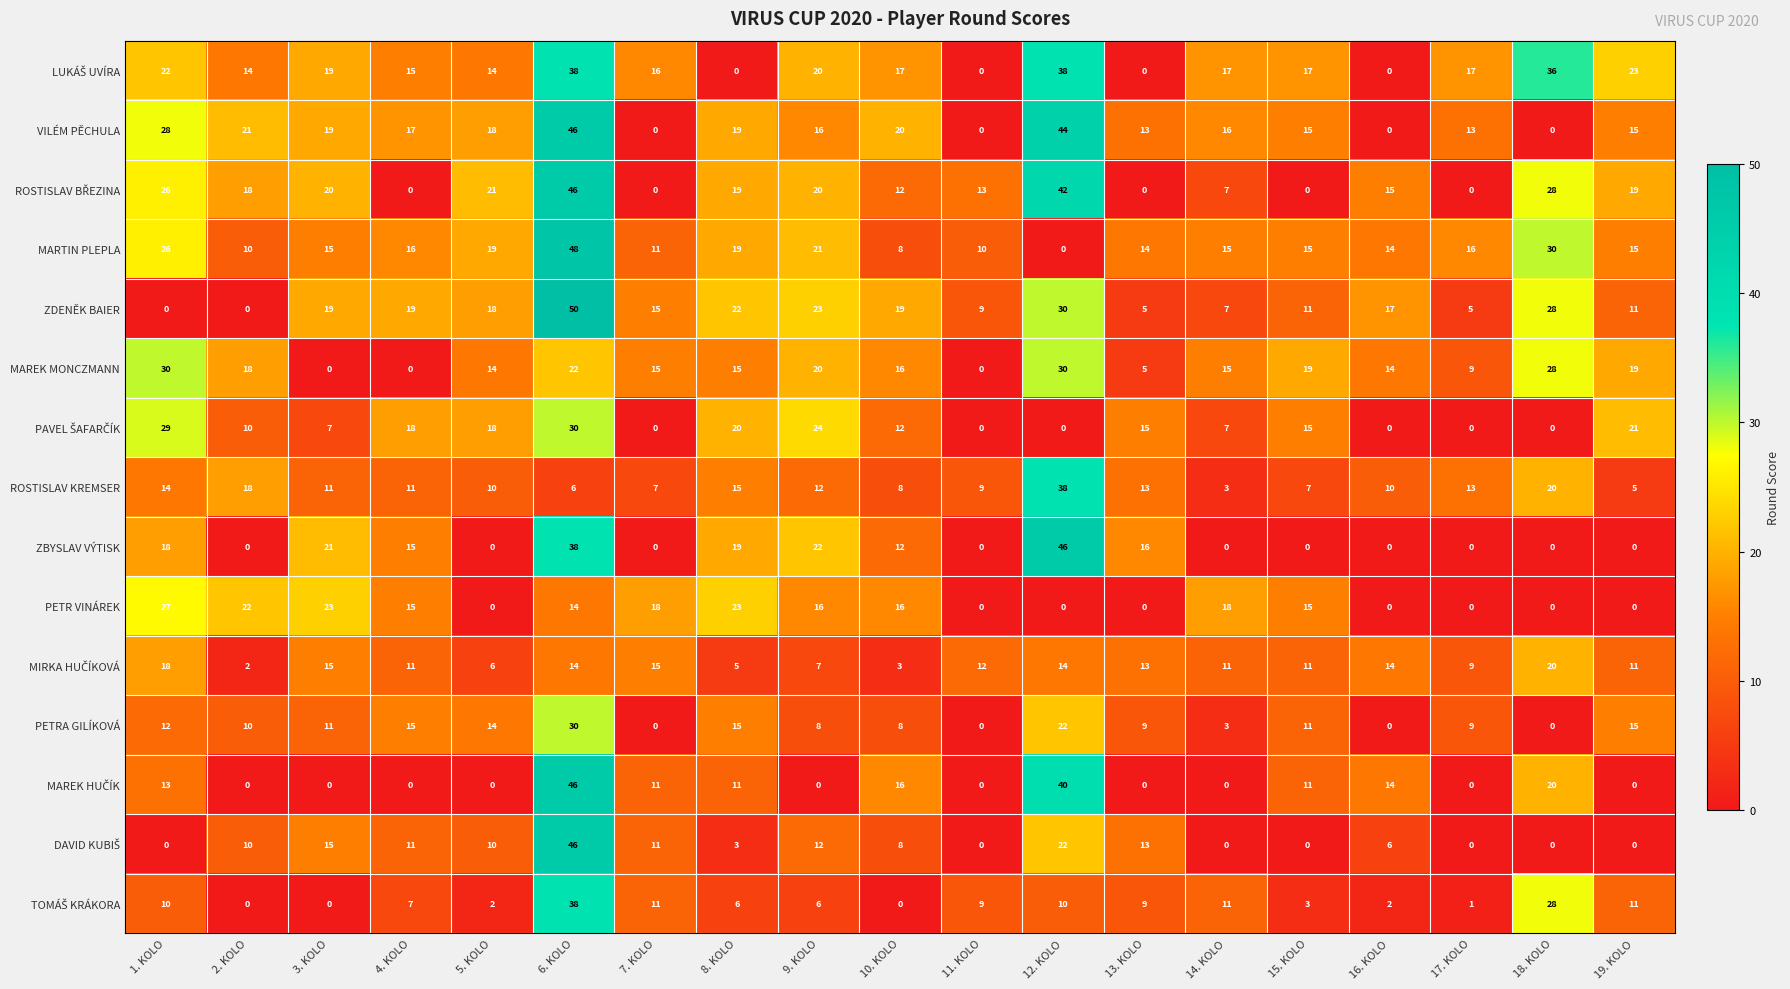

How many data points does each series have?

19